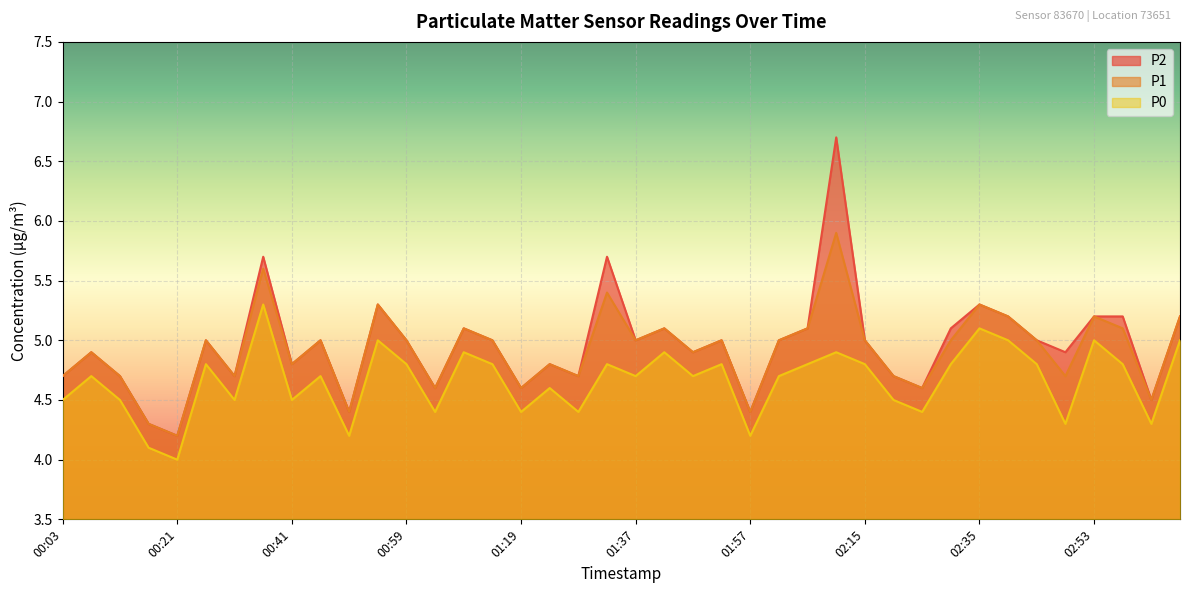

Which series has the largest total across all categories?

P2